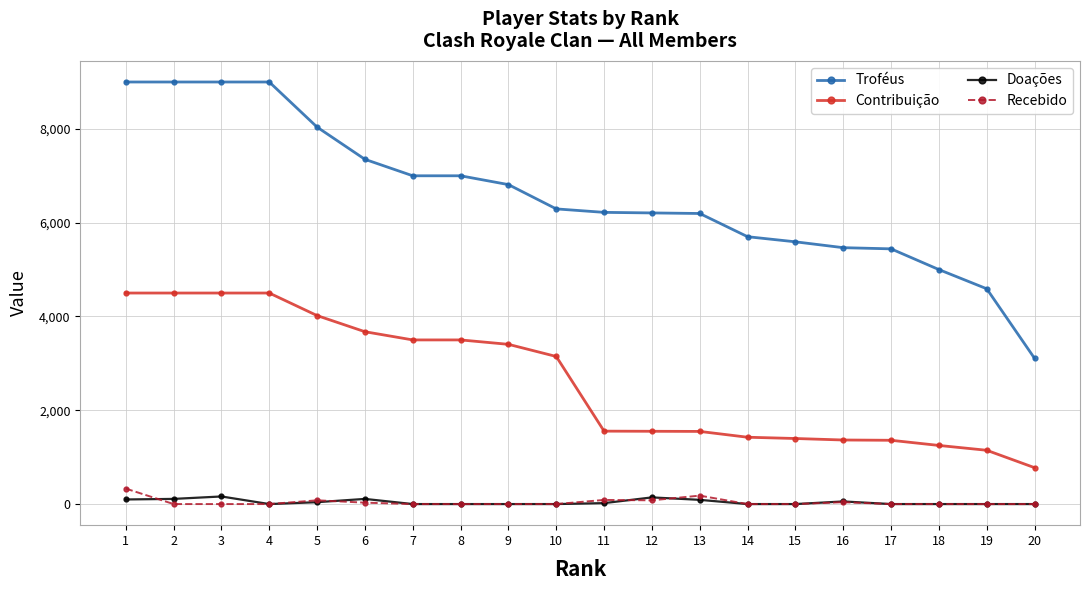

What is the spread (max minus min) of values at 11?

6200